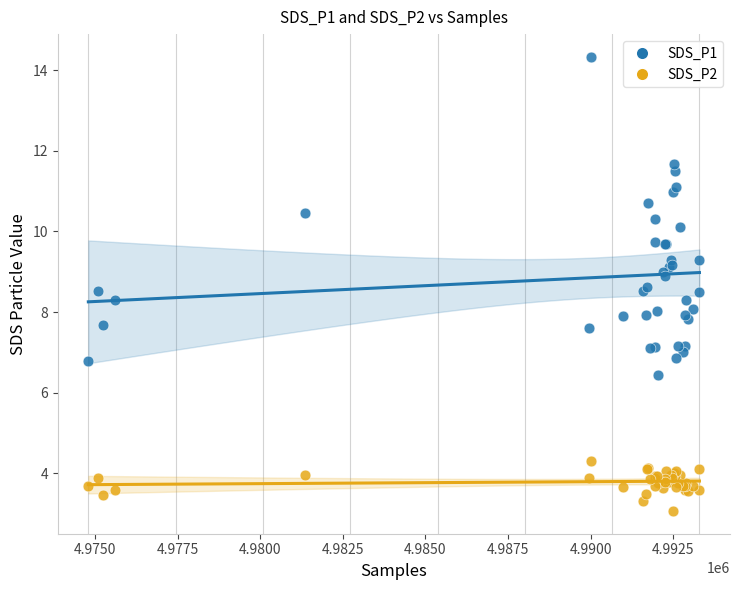

Which series has the largest Y range (max minus min)?

SDS_P1